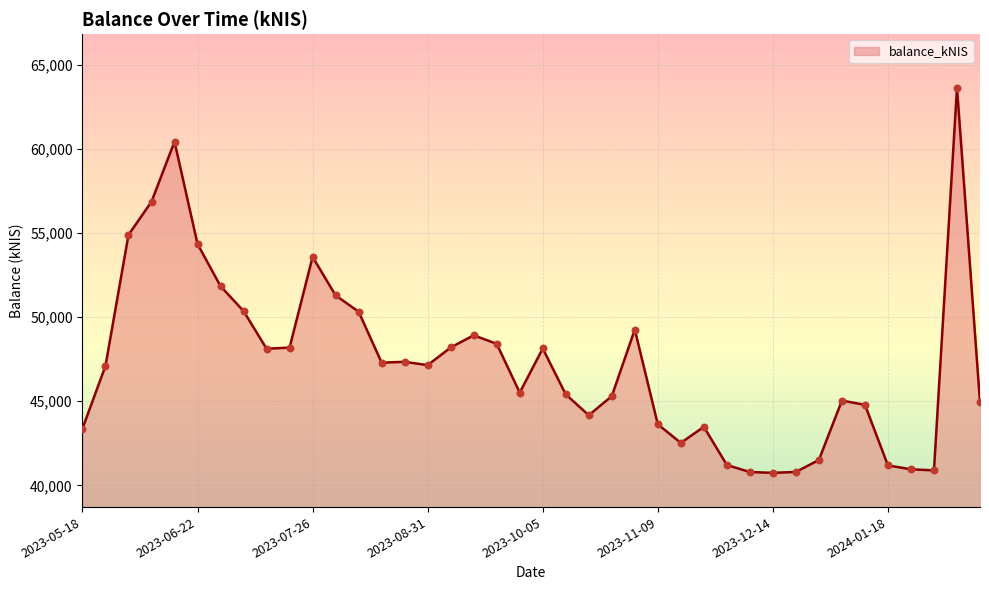

What is the ratio of the value at 2023-06-22 to the value at 2024-02-01?

1.3